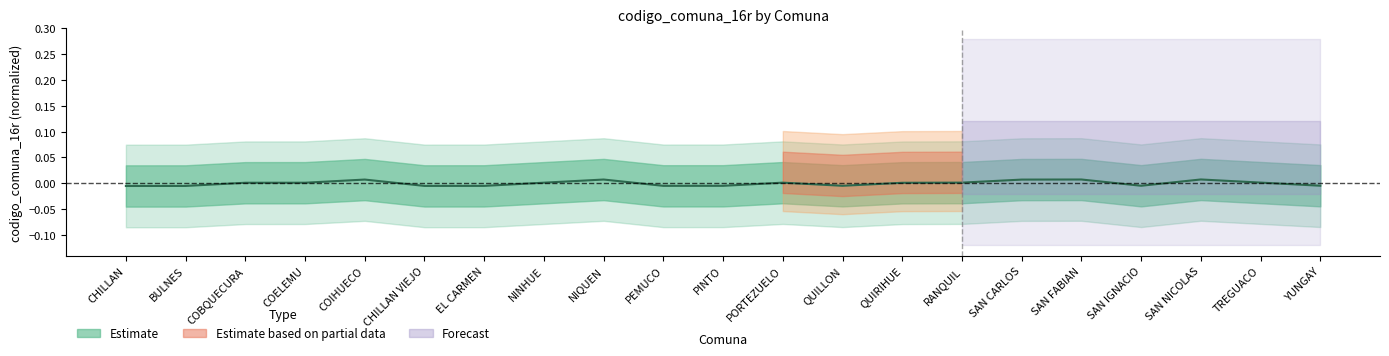

List the labels in order of value, smallest first.

CHILLAN, BULNES, CHILLAN VIEJO, EL CARMEN, PEMUCO, PINTO, QUILLON, SAN IGNACIO, YUNGAY, QUIRIHUE, COBQUECURA, COELEMU, NINHUE, PORTEZUELO, RANQUIL, TREGUACO, SAN CARLOS, COIHUECO, NIQUEN, SAN FABIAN, SAN NICOLAS